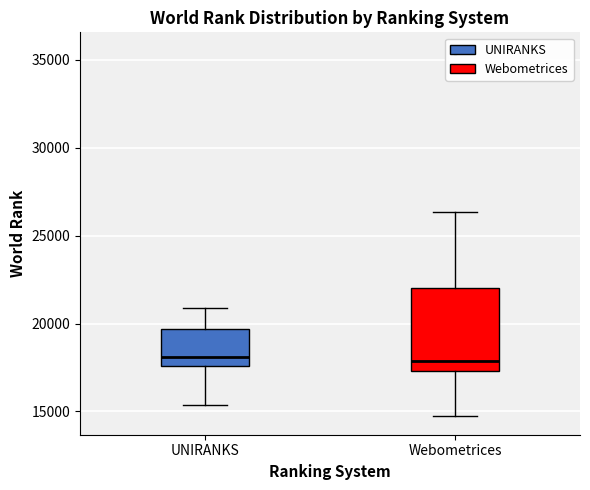

Which box is the tallest, from its lower edge to its upper edge?

Webometrices